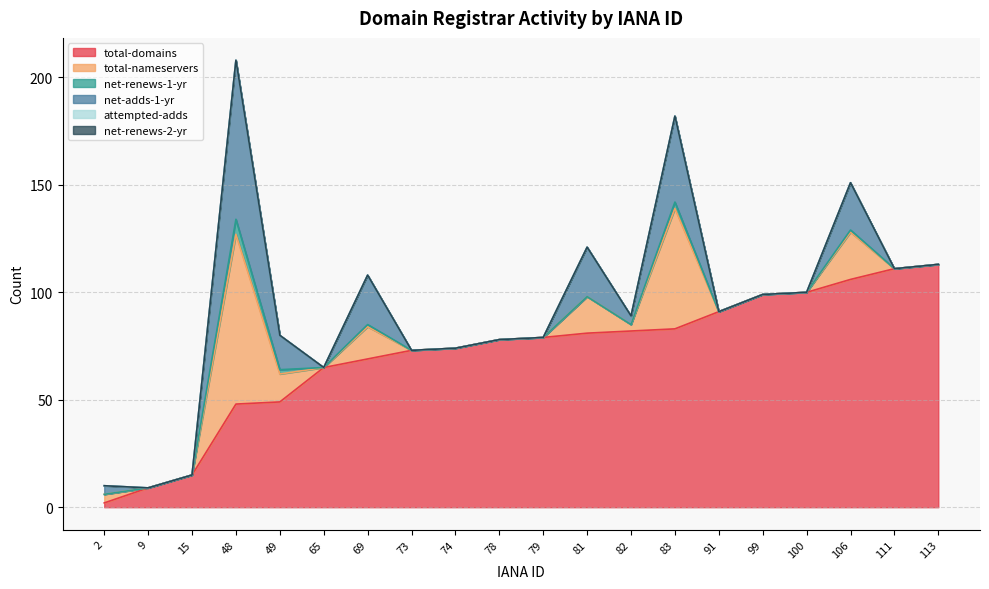

What is the spread (max minus min) of values at 2?

4